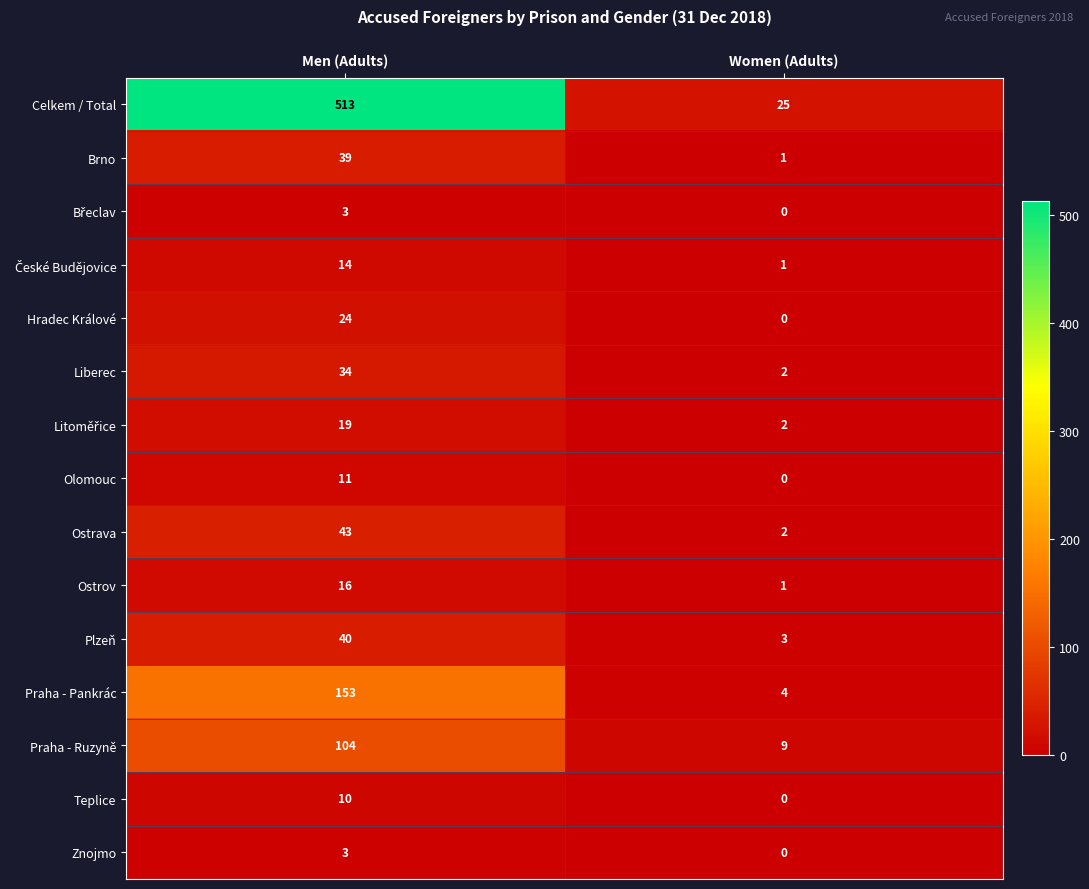

What is the difference between the highest and lowest values at Men (Adults)?

510